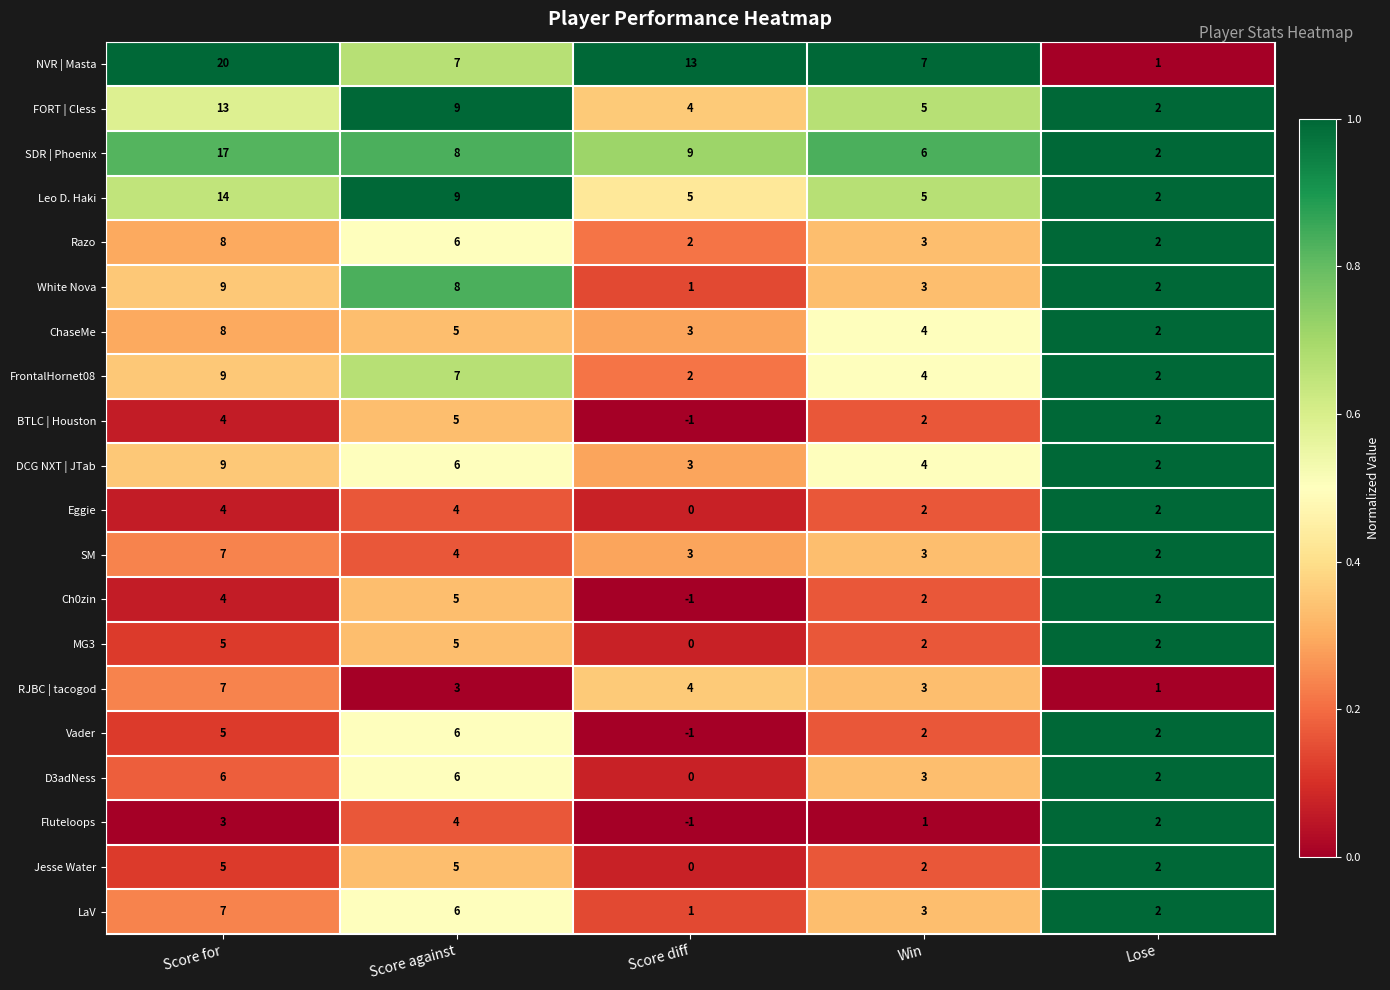

Rank the categories by LaV value from highest to lowest.

Score for, Score against, Win, Lose, Score diff